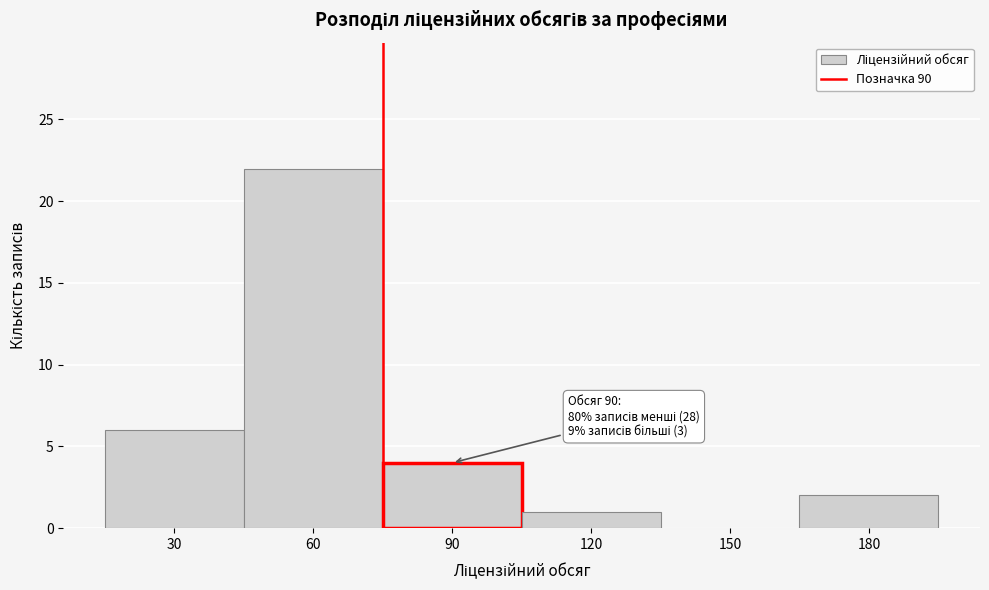

Reading right to left, list all the values displayed in this chart.

180=2	150=0	120=1	90=4	60=22	30=6